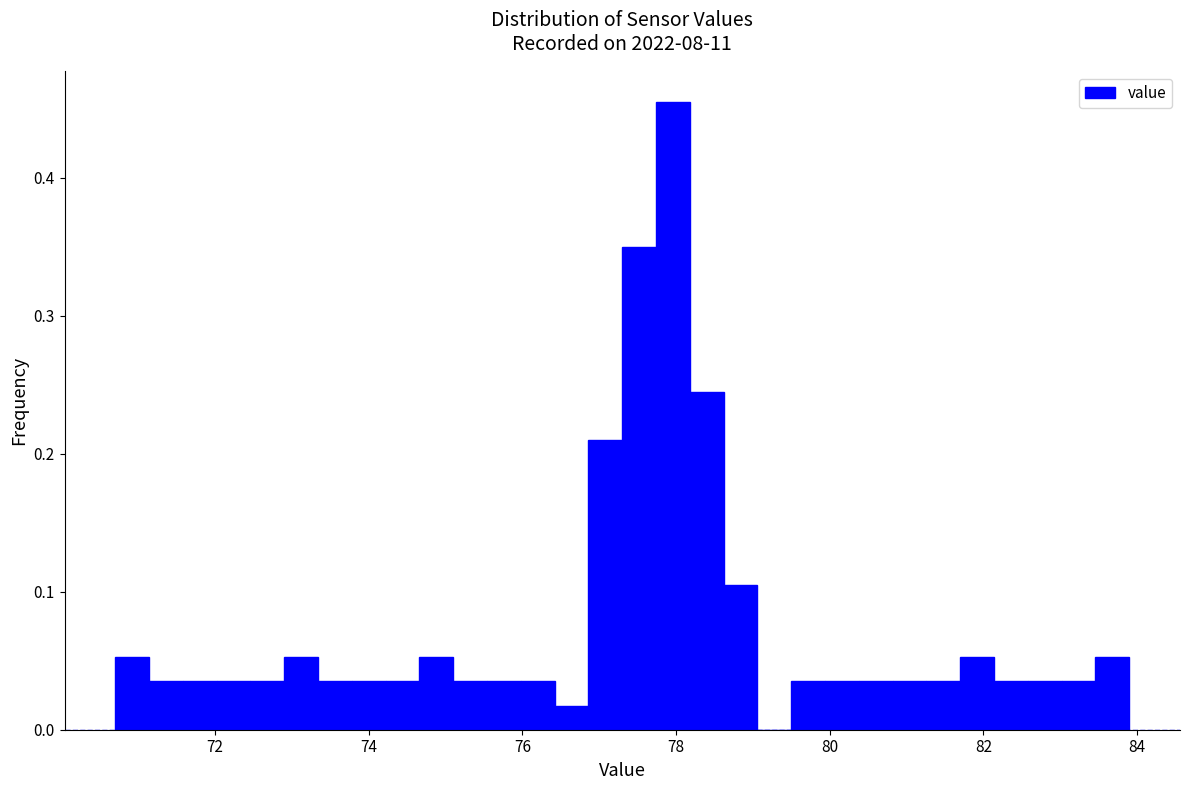

Read against the x-axis, roughly where is the centre of the tallest bar?

78.0